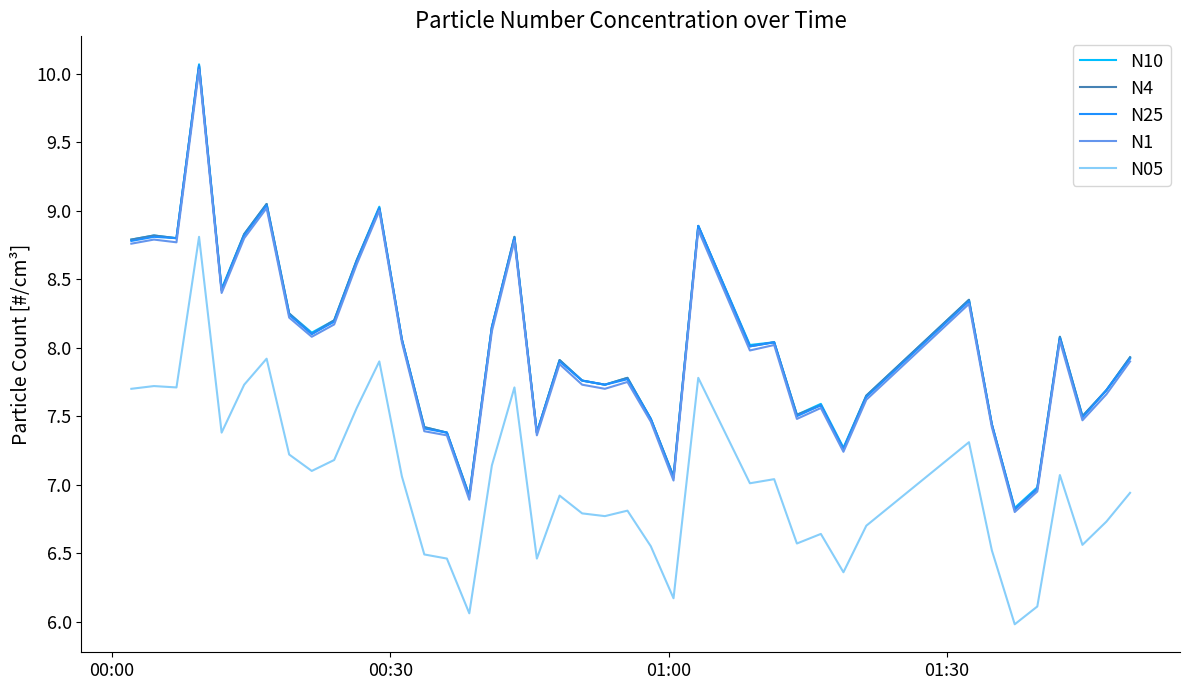

How many lines are shown in the chart?

5